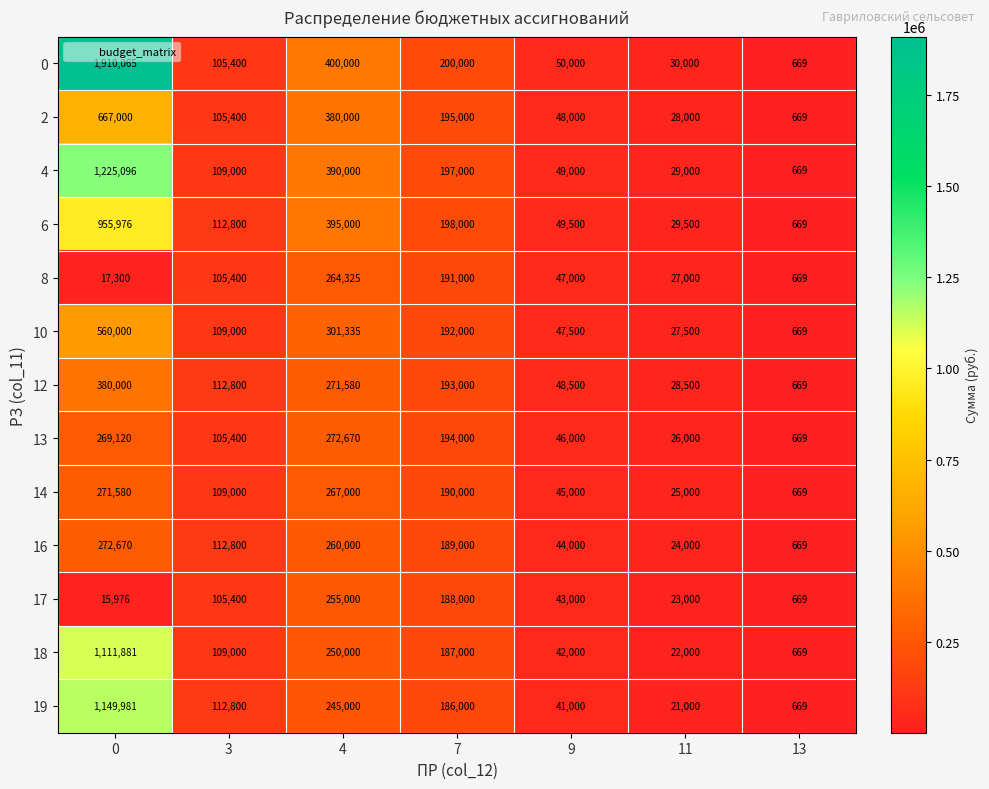

At 11, list the series in order from largest to smallest.

0, 6, 4, 12, 2, 10, 8, 13, 14, 16, 17, 18, 19